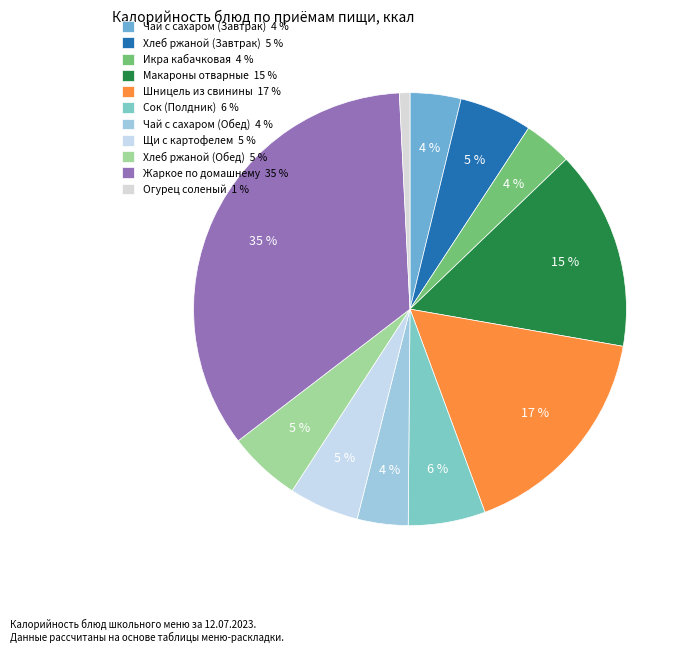

To the nearest percent, what is the difference between the largest and smallest slice percentages?

34%